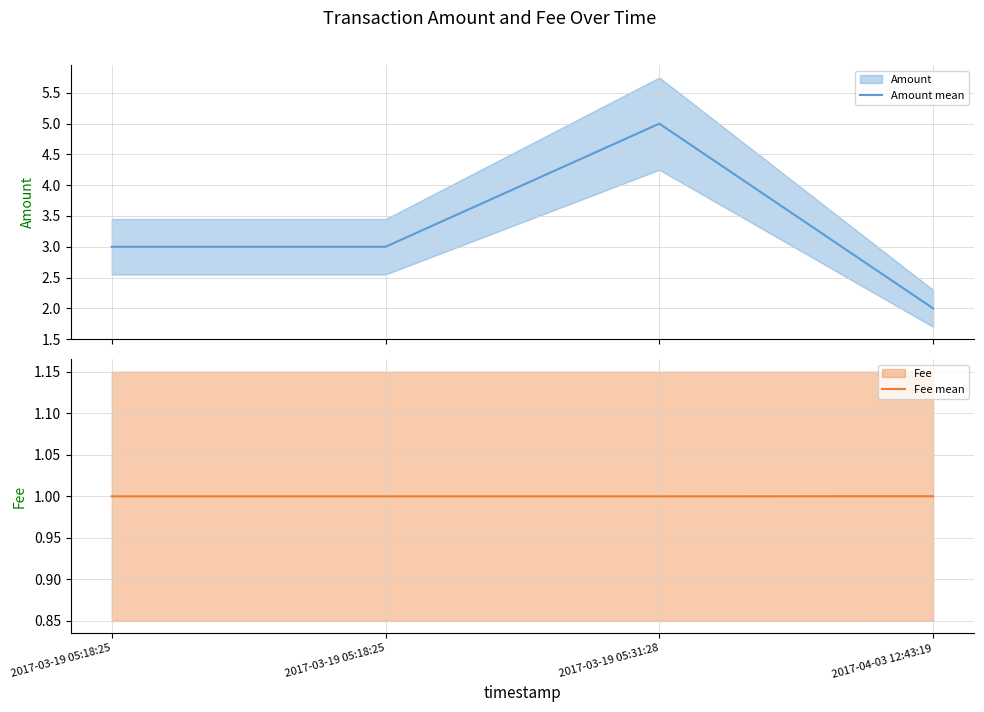

Reading left to right, extract all data points from this chart.

Amount mean: 2017-03-19 05:18:25=3.0	2017-03-19 05:18:25=3.0	2017-03-19 05:31:28=5.0	2017-04-03 12:43:19=2.0
Fee mean: 2017-03-19 05:18:25=1.0	2017-03-19 05:18:25=1.0	2017-03-19 05:31:28=1.0	2017-04-03 12:43:19=1.0